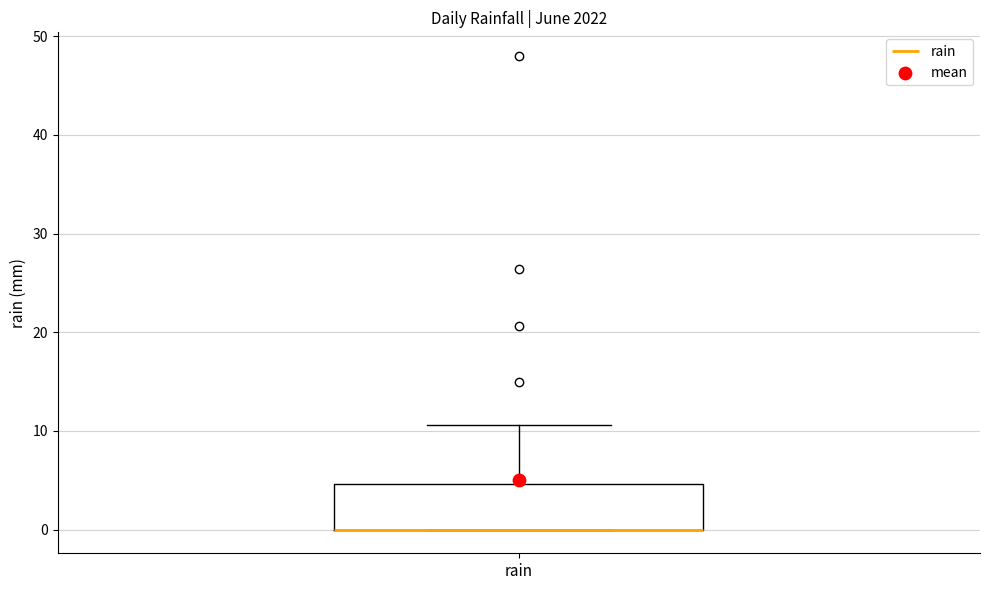

Read this box plot against the y-axis: the position of the median line, the range covered by the box, and the ends of both whiskers. The values are not printed on the chart, so give them approximately, as read against the axis.

median 0 (drawn on the box's lower edge), box 0 to 5, whiskers 0 to 11